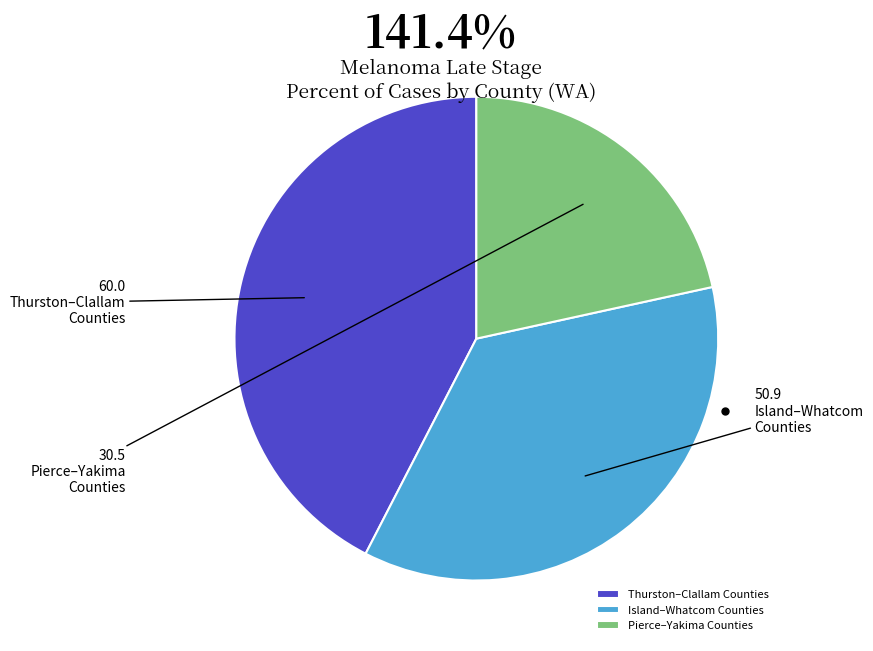

Count the number of slices in the pie.

3